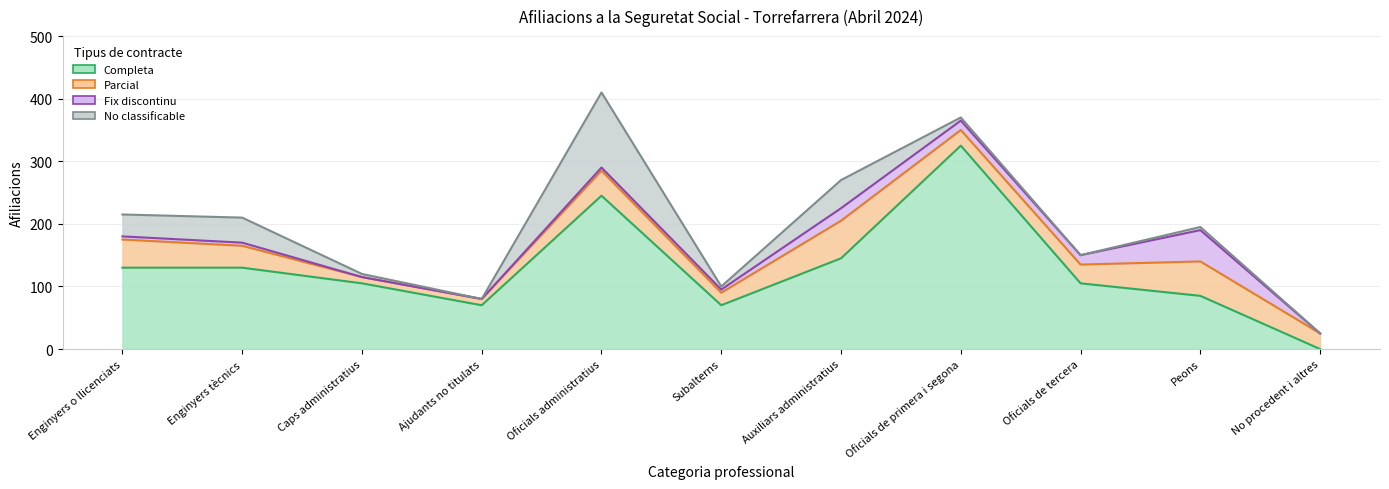

What is the spread (max minus min) of values at Auxiliars administratius?

125